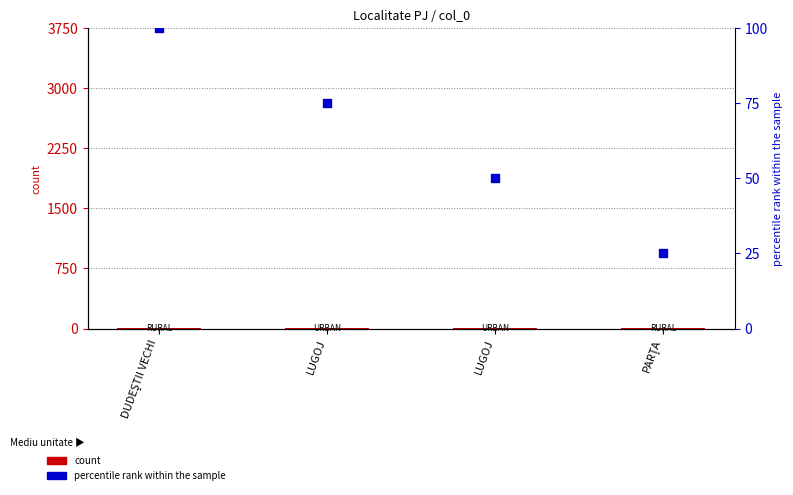

At how many categories does at least one series exceed 51?

2